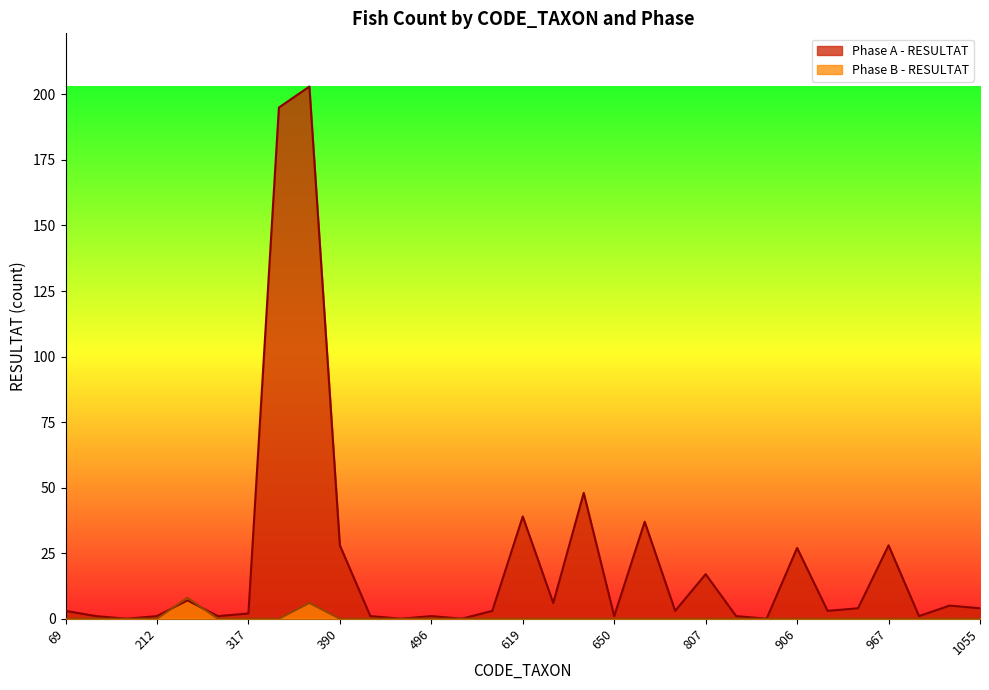

Reading left to right, transcribe all the data shown in this chart.

Phase A - RESULTAT: 69=3	183=1	200=0	212=1	239=7	286=1	317=2	363=195	364=203	390=28	421=1	457=0	496=1	571=0	618=3	619=39	622=6	623=48	650=1	721=37	757=3	807=17	880=1	888=0	906=27	928=3	933=4	967=28	1028=1	1051=5	1055=4
Phase B - RESULTAT: 69=0	183=0	200=0	212=0	239=8	286=0	317=0	363=0	364=6	390=0	421=0	457=0	496=0	571=0	618=0	619=0	622=0	623=0	650=0	721=0	757=0	807=0	880=0	888=0	906=0	928=0	933=0	967=0	1028=0	1051=0	1055=0